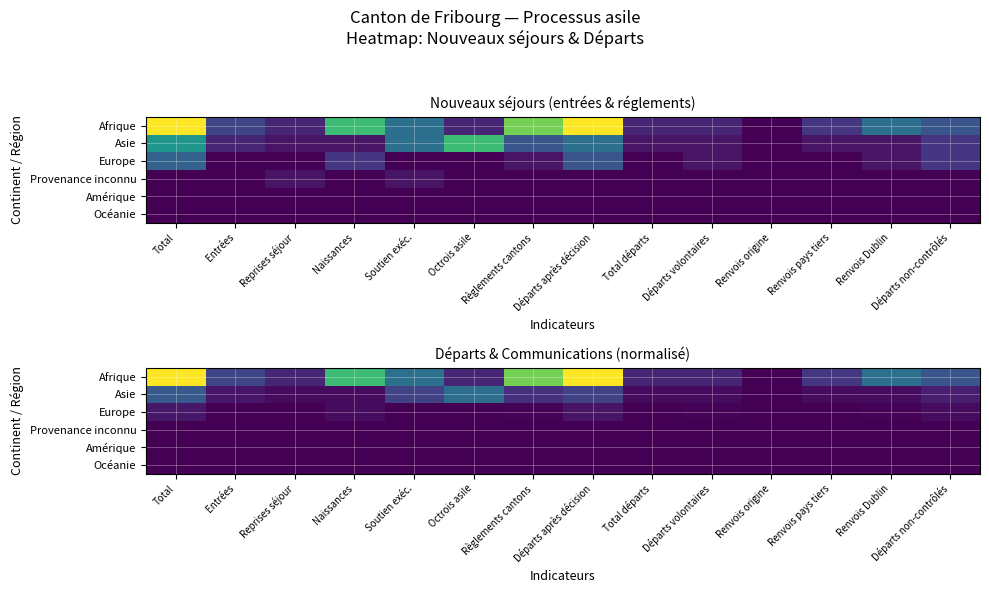

Which series has the widest spread of values?

Afrique